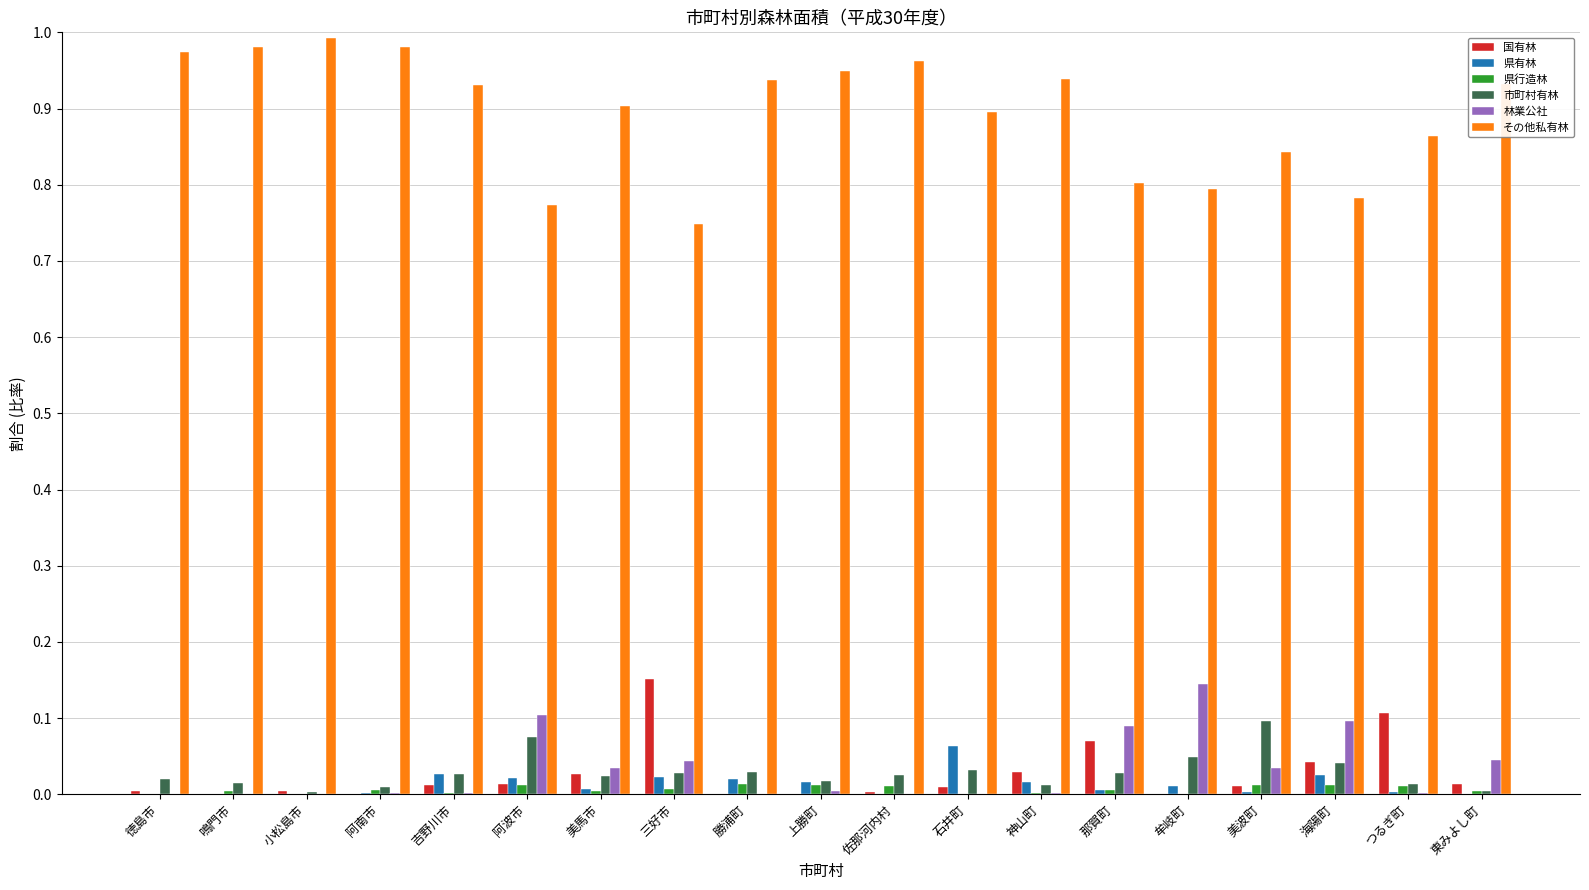

The その他私有林 series shows 0.3 at 海陽町. True or false?

False